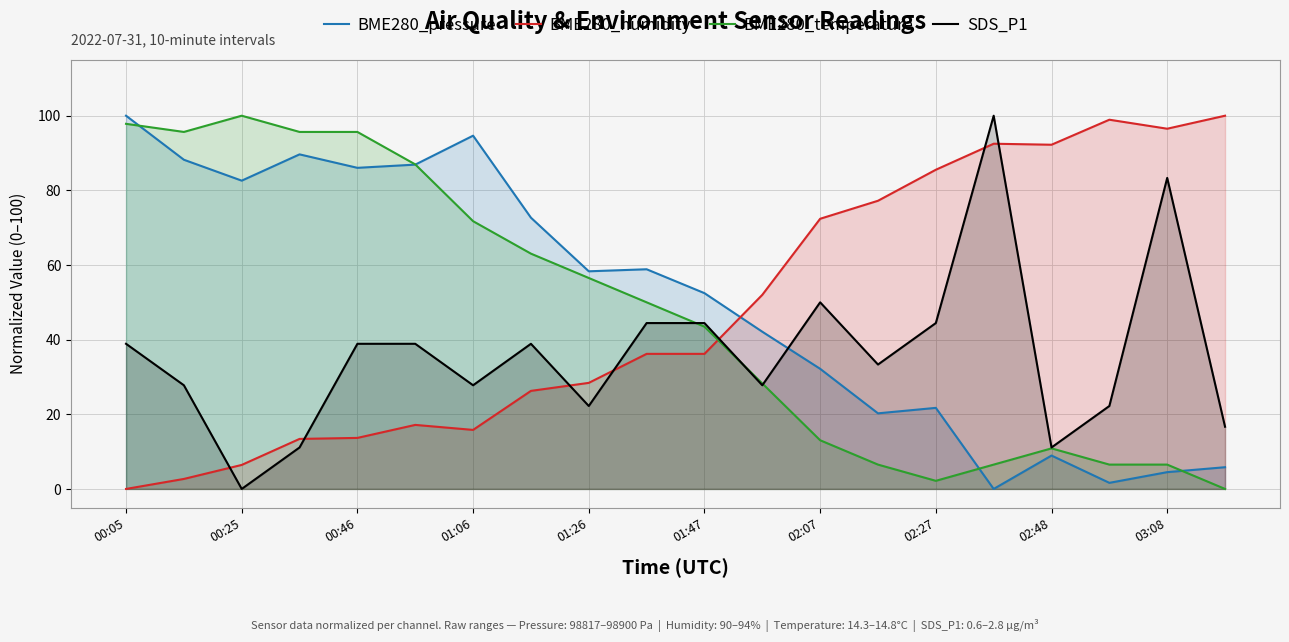

What is the maximum value for BME280_humidity?

100.0